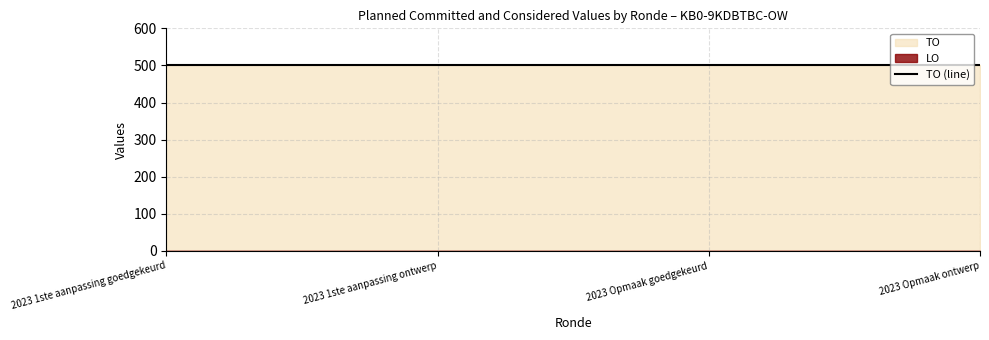

Is it true that TO equals 684 at 2023 Opmaak goedgekeurd?

False